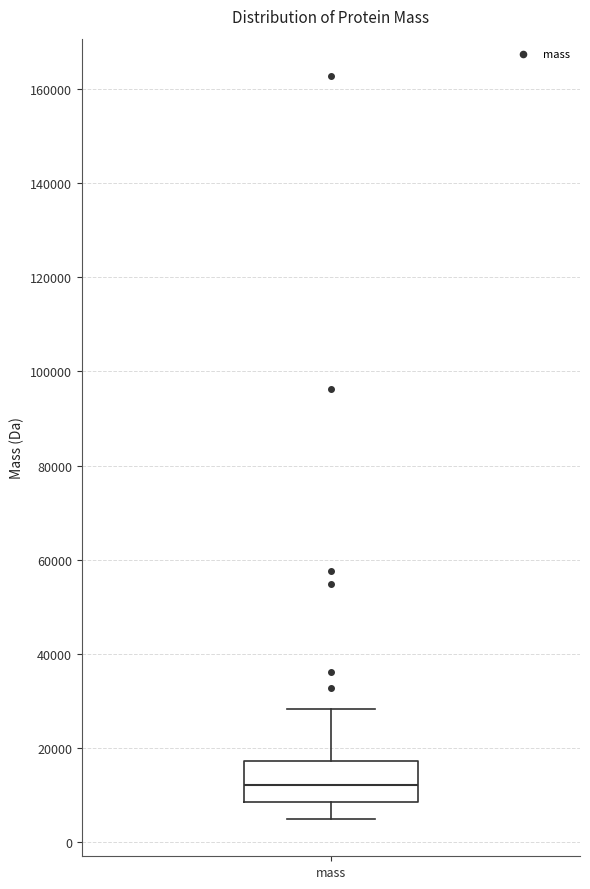

Where does the lower whisker of the box for mass end on the y-axis? The values are not printed on the chart, so give them approximately, as read against the axis.

4000